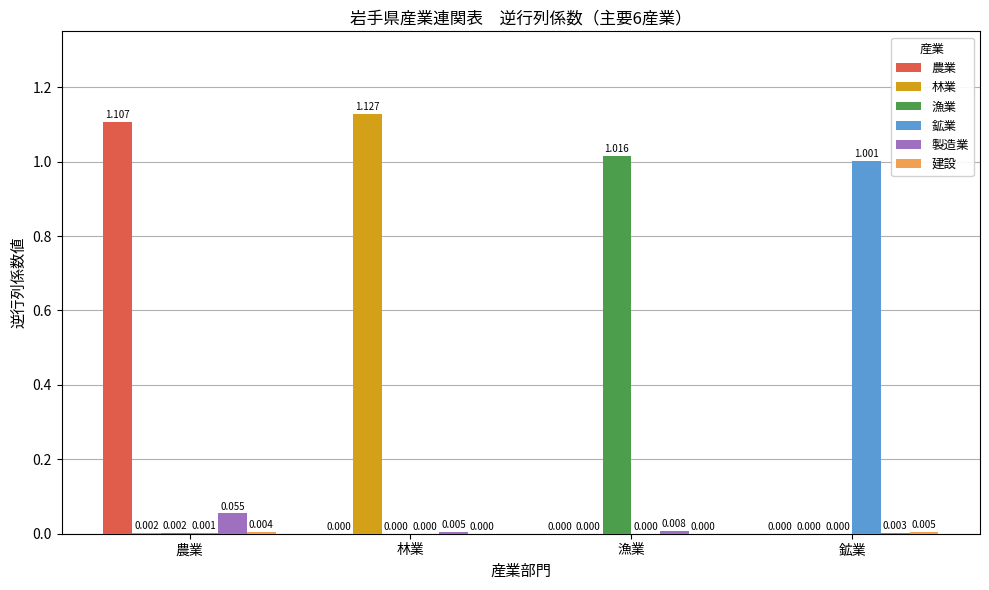

Which category has the highest value across all series?

林業